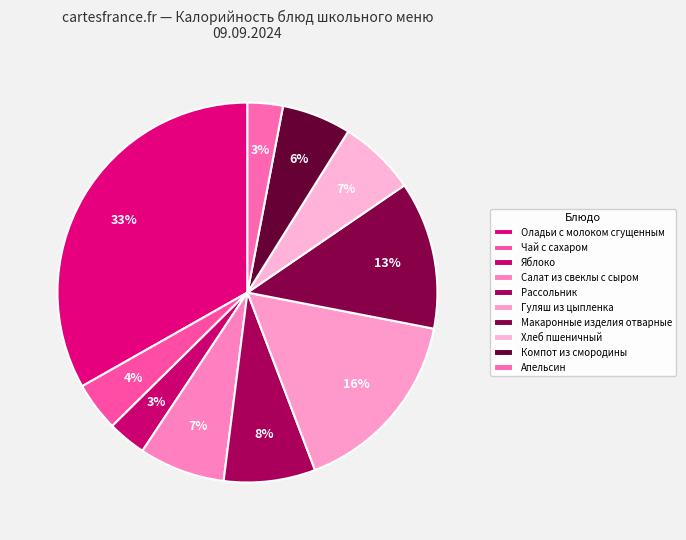

How many slices are in this pie chart?

10